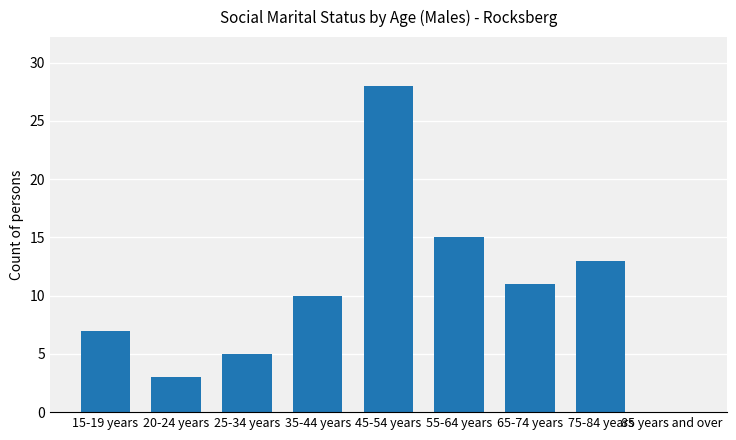

Read the value at 65-74 years.

11